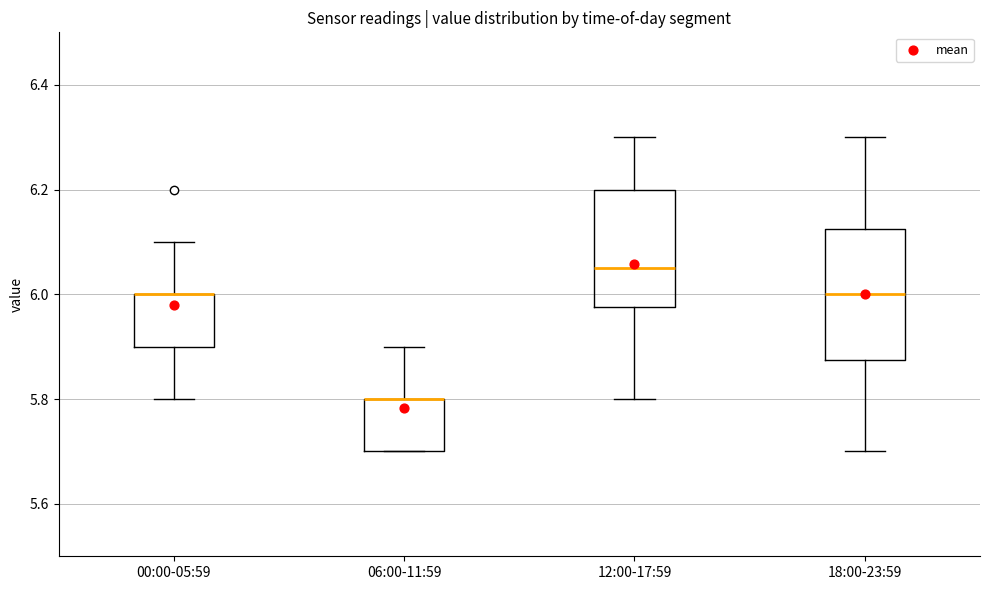

Which box is the tallest, from its lower edge to its upper edge?

18:00-23:59